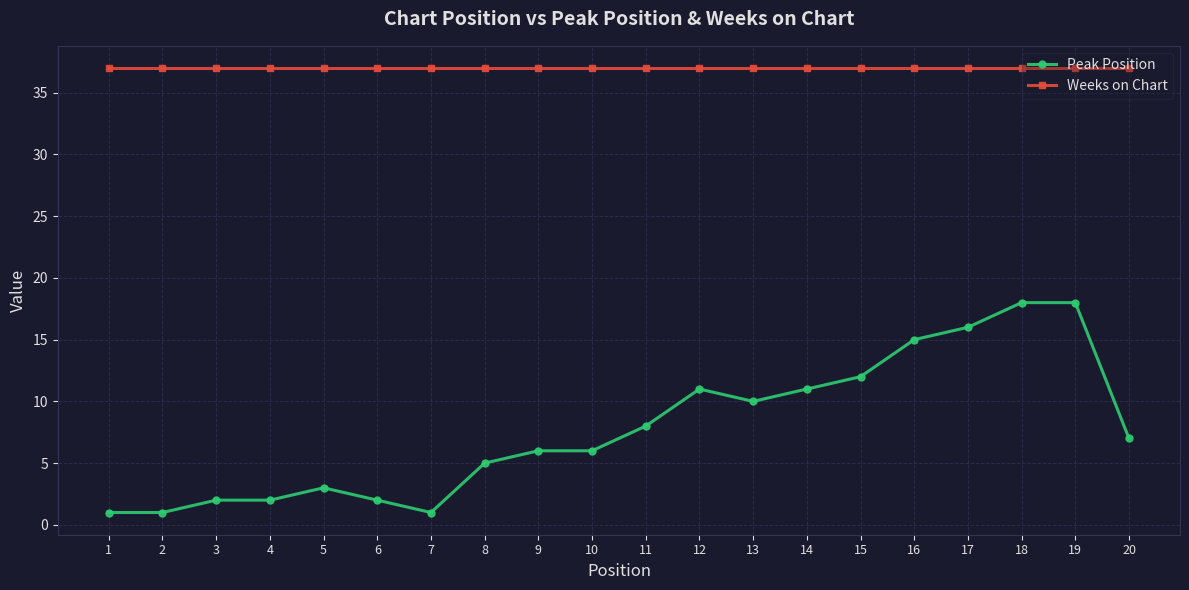

Which series has the widest spread of values?

Peak Position